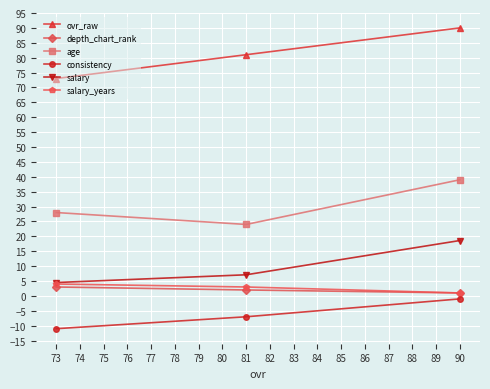

What is the highest value of the ovr_raw series?

90.0